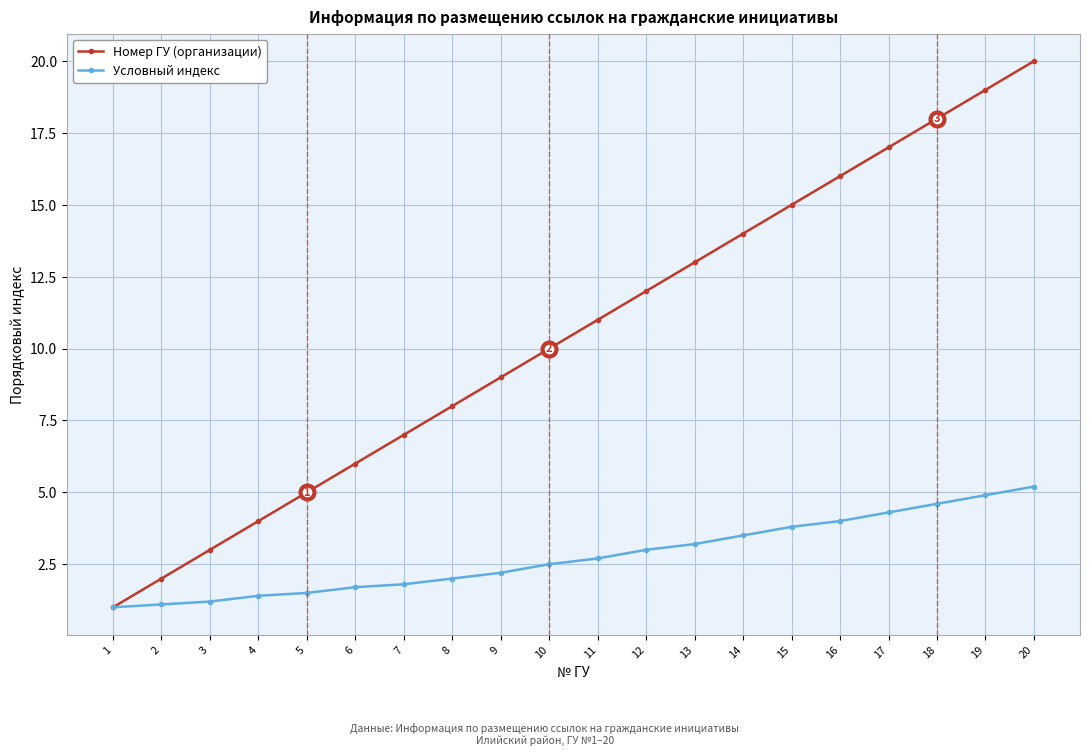

What are all the series names shown in the legend?

Номер ГУ (организации), Условный индекс